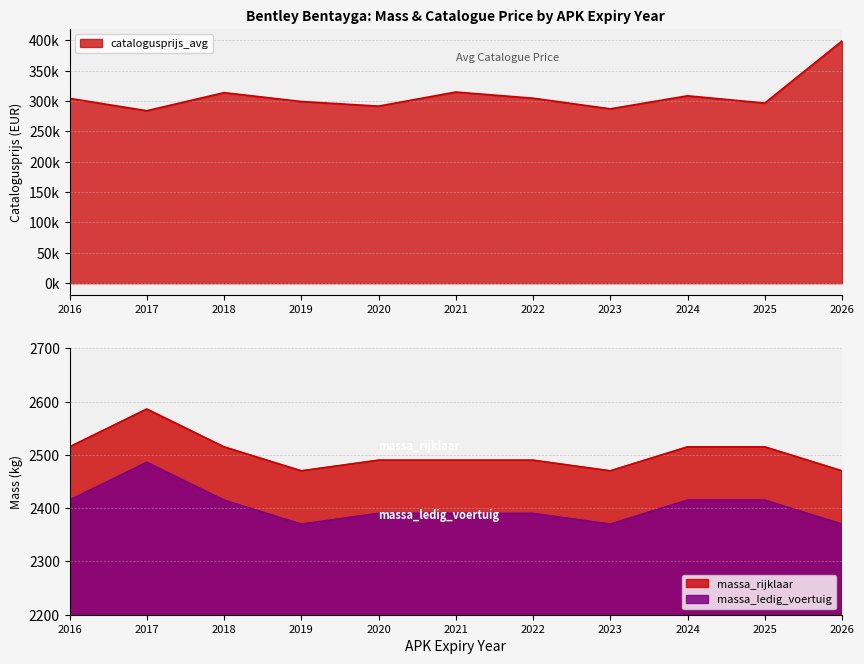

How many data points in catalogusprijs_avg are less than 304327?

5